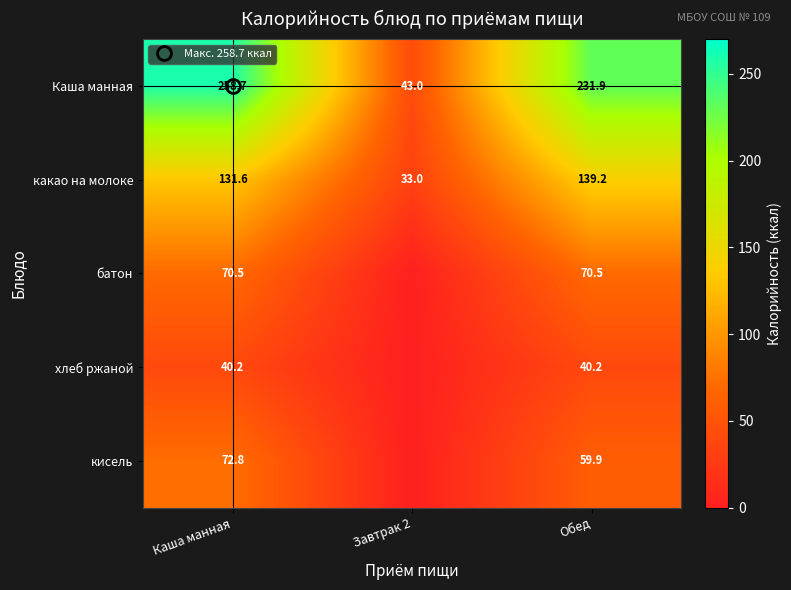

What is the difference between the highest and lowest values at Каша манная?

218.5